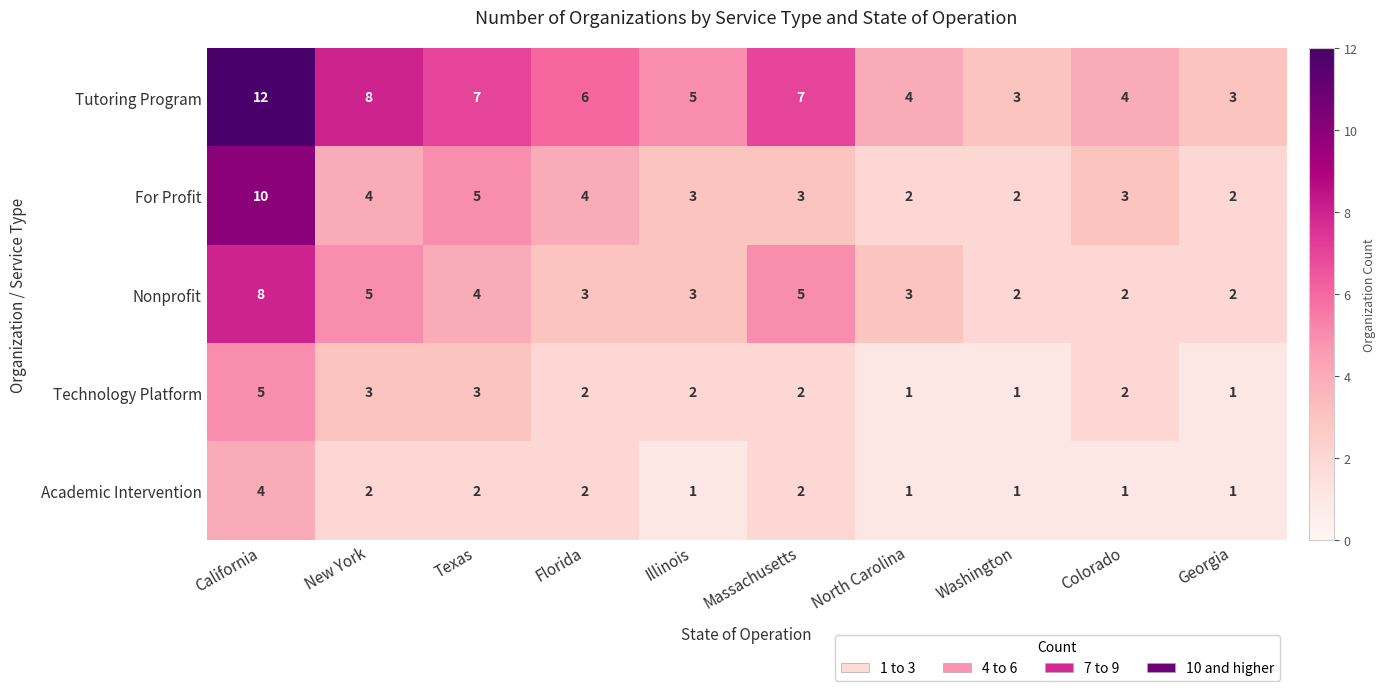

At which label does Academic Intervention first exceed 2?

California